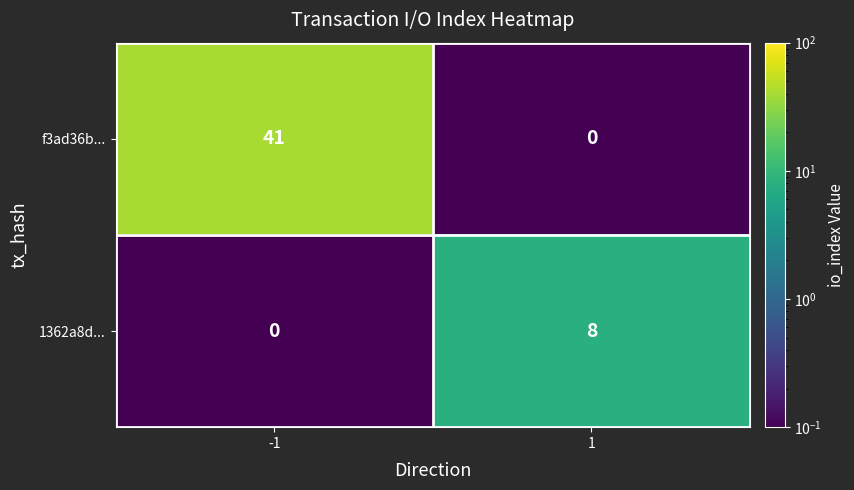

What is the total value across all series at -1?

41